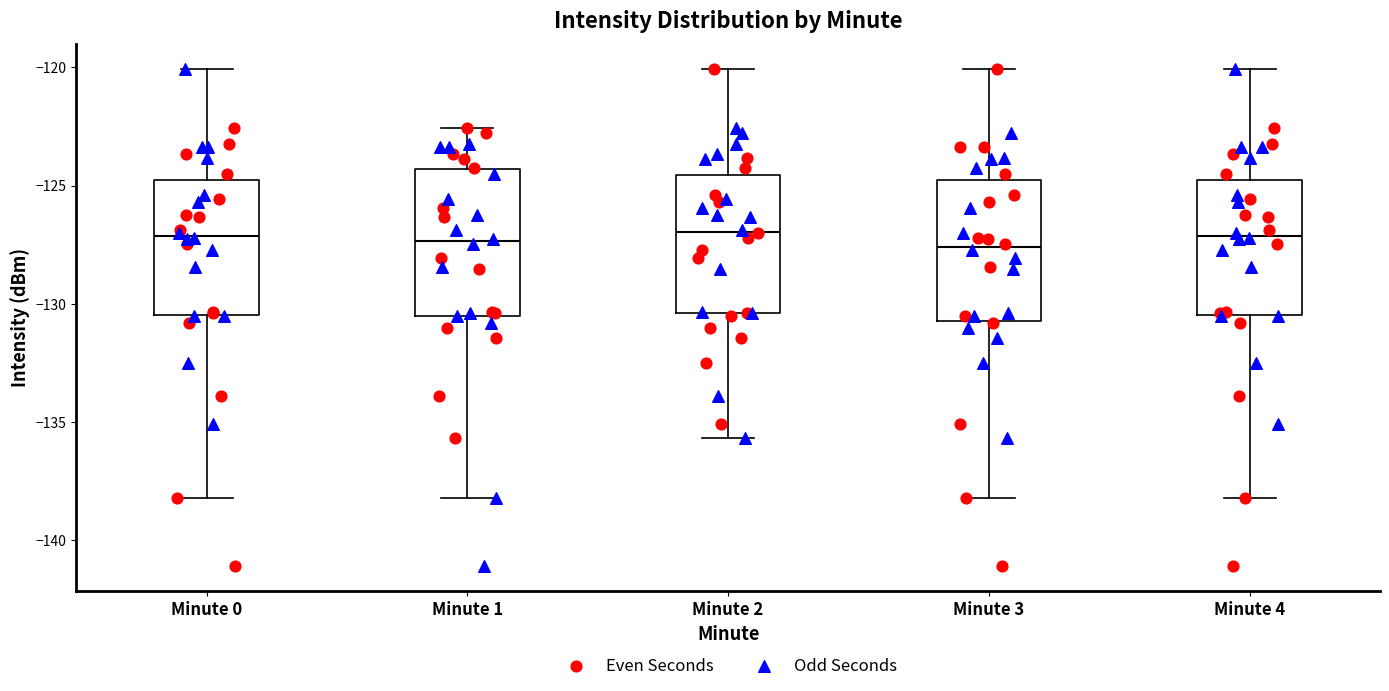

Reading left to right, read every box against the y-axis: the position of its median line, the range the box covers, and the ends of its whiskers. The values are not printed on the chart, so give them approximately, as read against the axis.

Minute 0: median -127.0, box -130.5 to -125.0, whiskers -138.0 to -120.0
Minute 1: median -127.5, box -130.5 to -124.5, whiskers -138.0 to -122.5
Minute 2: median -127.0, box -130.5 to -124.5, whiskers -135.5 to -120.0
Minute 3: median -127.5, box -130.5 to -125.0, whiskers -138.0 to -120.0
Minute 4: median -127.0, box -130.5 to -125.0, whiskers -138.0 to -120.0